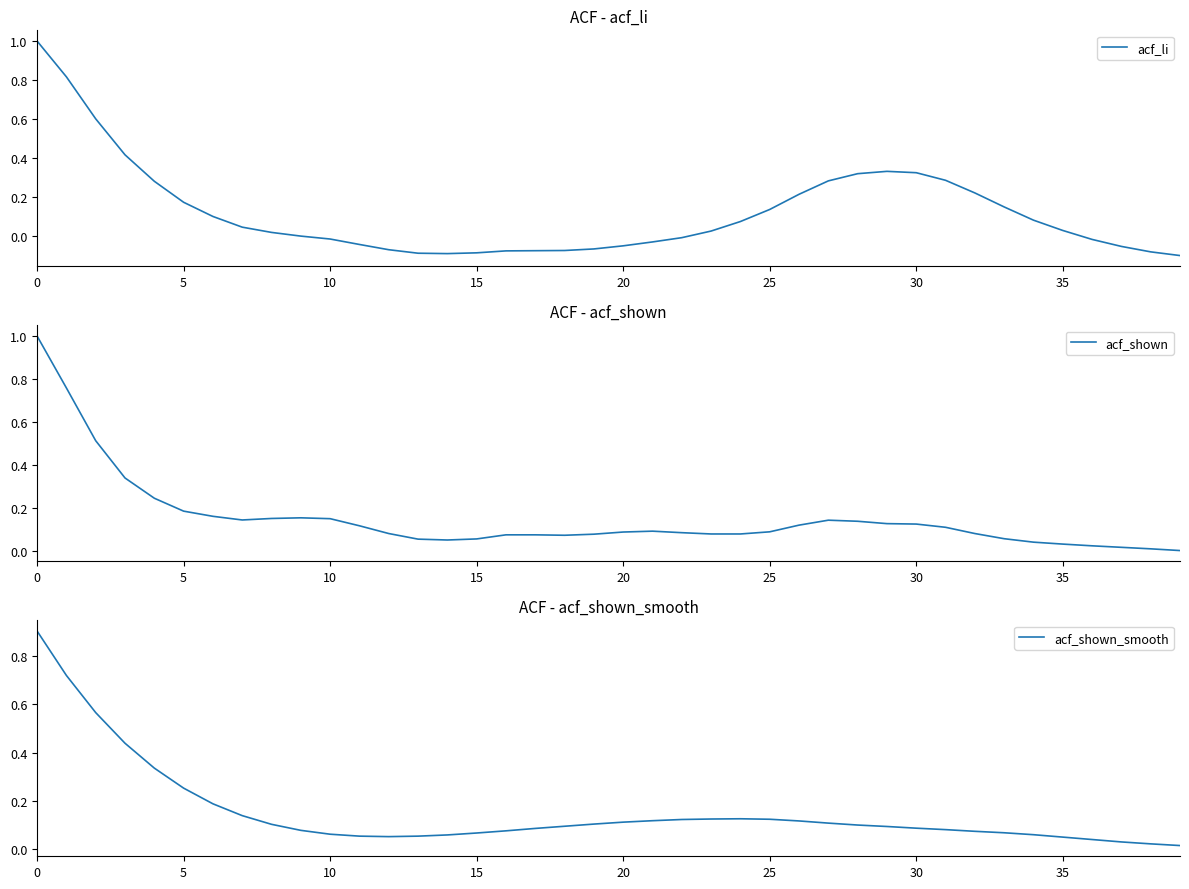

True or false: acf_li has a value of 0.1 at 30.

False